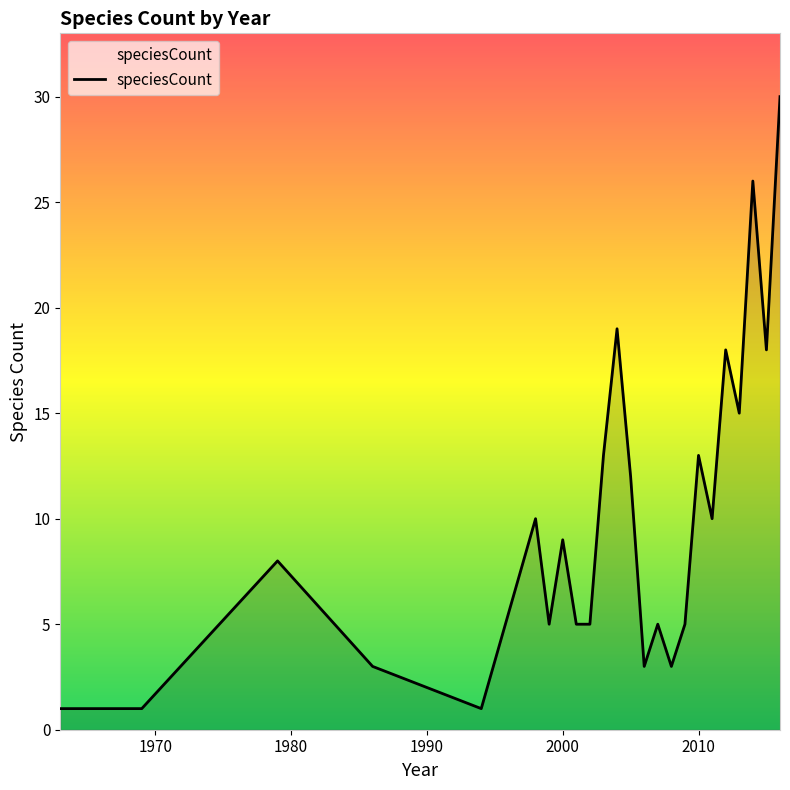

What is the maximum value shown in the chart?

30